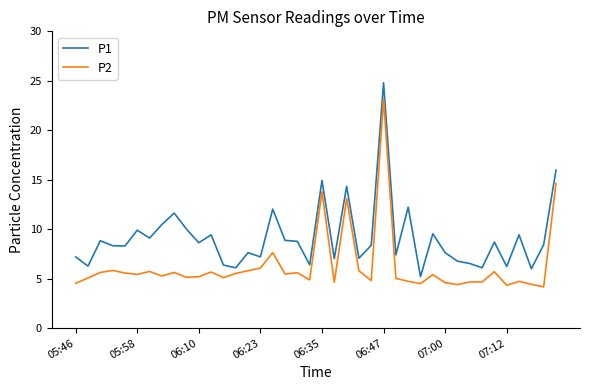

What is the lowest value of the P1 series?

5.2